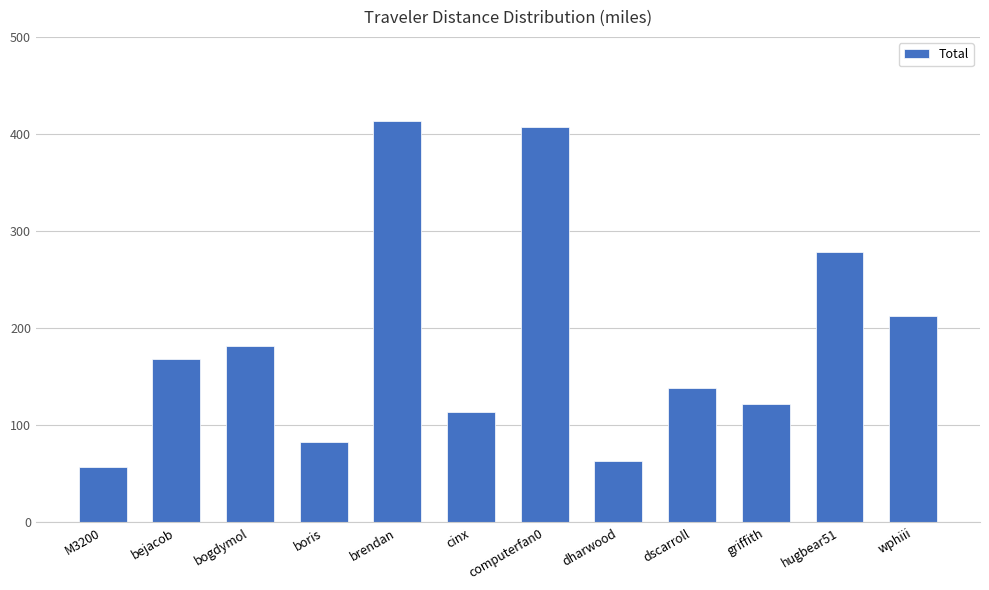

Approximately how many times larger is the value at boris compared to wphiii?

0.4